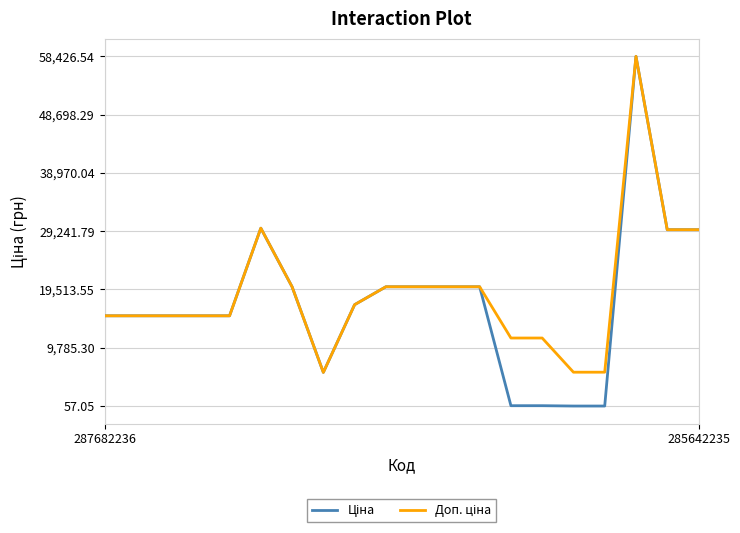

True or false: Ціна has more than 2 points higher than both neighbors.

False